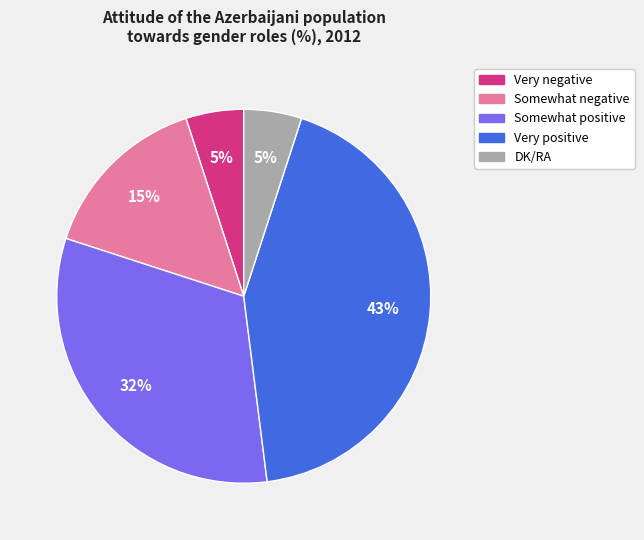

Combined, do Somewhat positive and Very positive account for over 50%?

Yes